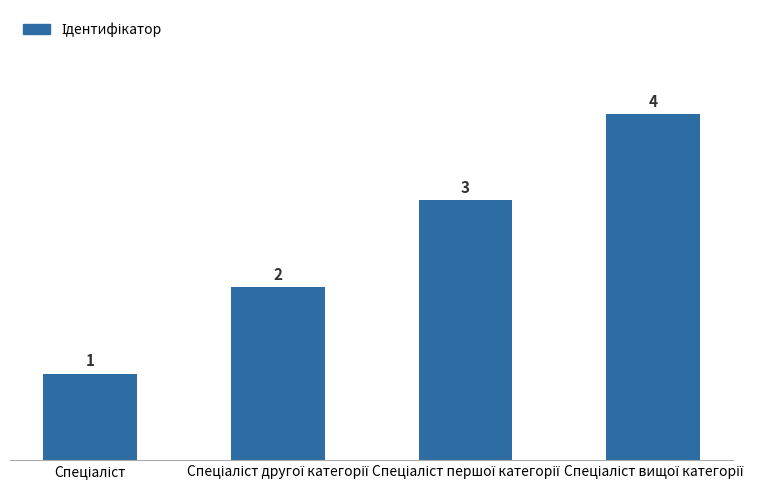

What is the greatest value displayed?

4